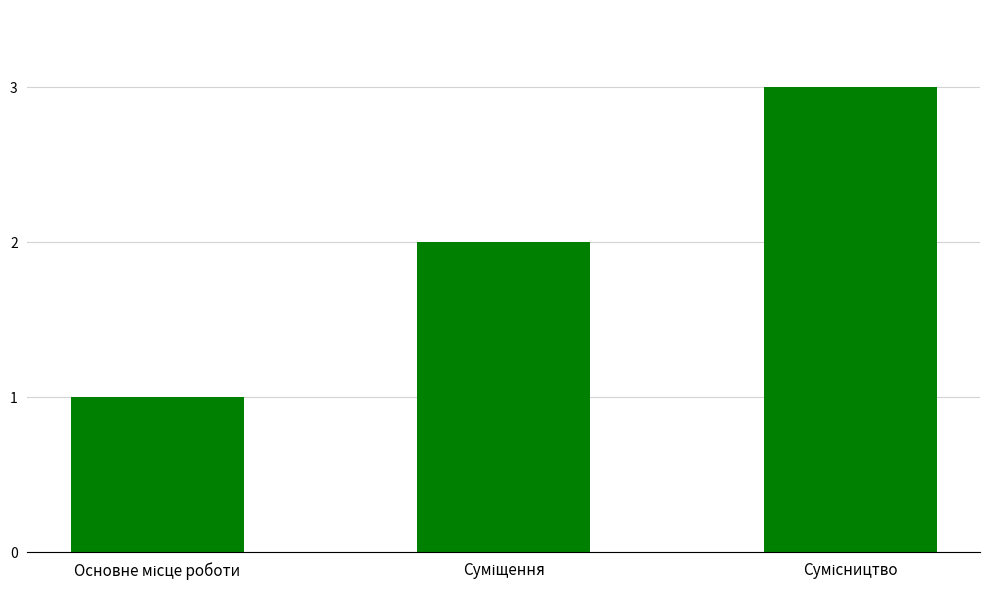

What is the greatest value displayed?

3